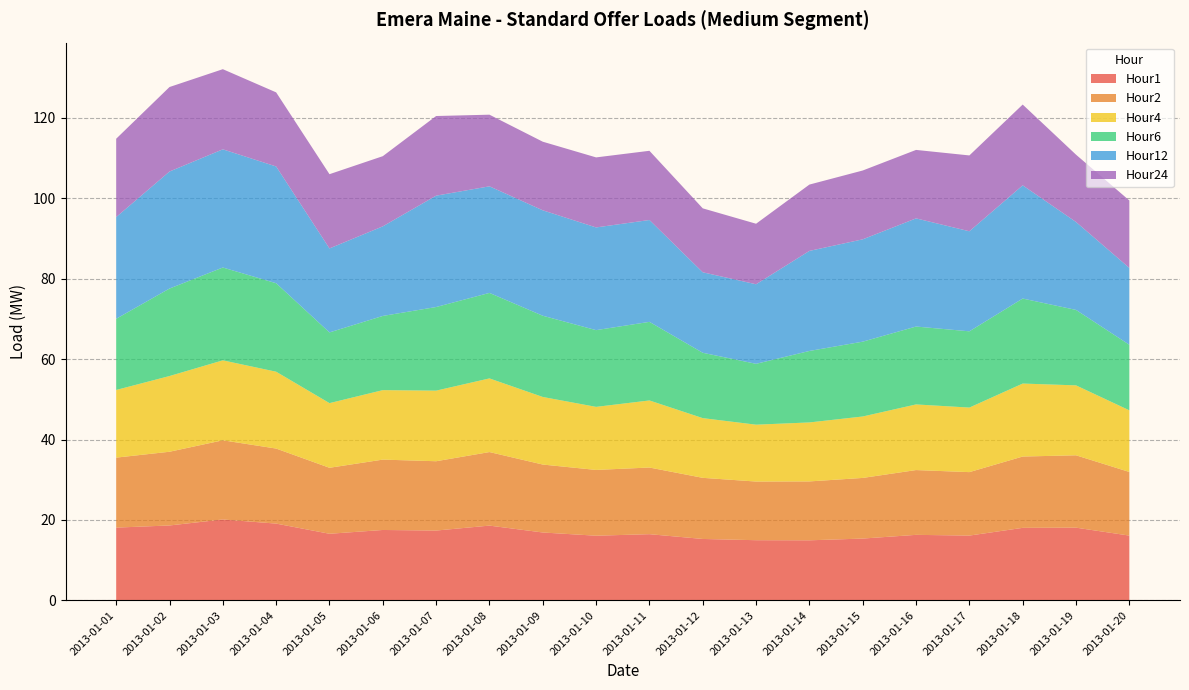

Reading left to right, list all the values displayed in this chart.

Hour1: 18.1	18.6	20.1	19.1	16.6	17.5	17.4	18.6	16.9	16.1	16.5	15.3	15.0	14.9	15.4	16.3	16.1	18.0	18.1	16.1
Hour2: 17.4	18.3	19.7	18.7	16.4	17.5	17.2	18.3	16.9	16.4	16.6	15.2	14.6	14.7	15.1	16.1	15.8	17.7	18.0	15.8
Hour4: 16.8	18.8	19.9	19.1	16.1	17.3	17.6	18.3	16.8	15.7	16.7	14.9	14.1	14.7	15.3	16.3	16.1	18.2	17.4	15.3
Hour6: 17.7	21.8	23.1	22.0	17.6	18.5	20.8	21.3	20.2	19.1	19.6	16.3	15.1	17.8	18.6	19.4	19.0	21.1	18.8	16.3
Hour12: 25.3	29.1	29.4	29.0	20.9	22.3	27.7	26.5	26.2	25.5	25.3	20.0	19.8	24.9	25.5	26.9	24.9	28.2	21.9	19.1
Hour24: 19.5	21.0	19.9	18.4	18.5	17.5	19.8	17.8	17.1	17.4	17.2	15.9	15.1	16.5	17.1	17.0	18.9	20.1	16.7	16.8